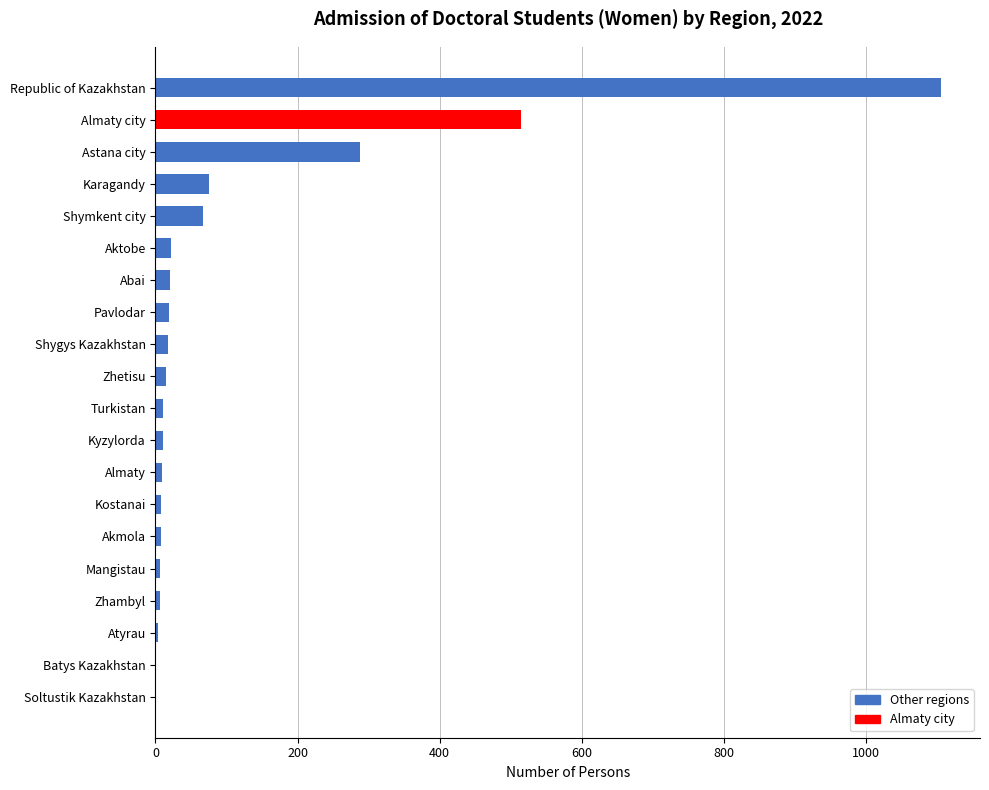

At which label is the value closest to 552?

Almaty city